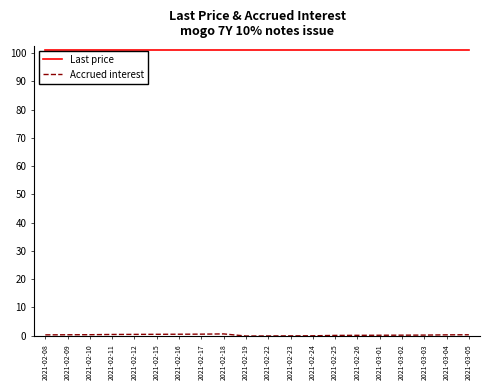

Is it true that Last price equals 179.1 at 2021-03-03?

False